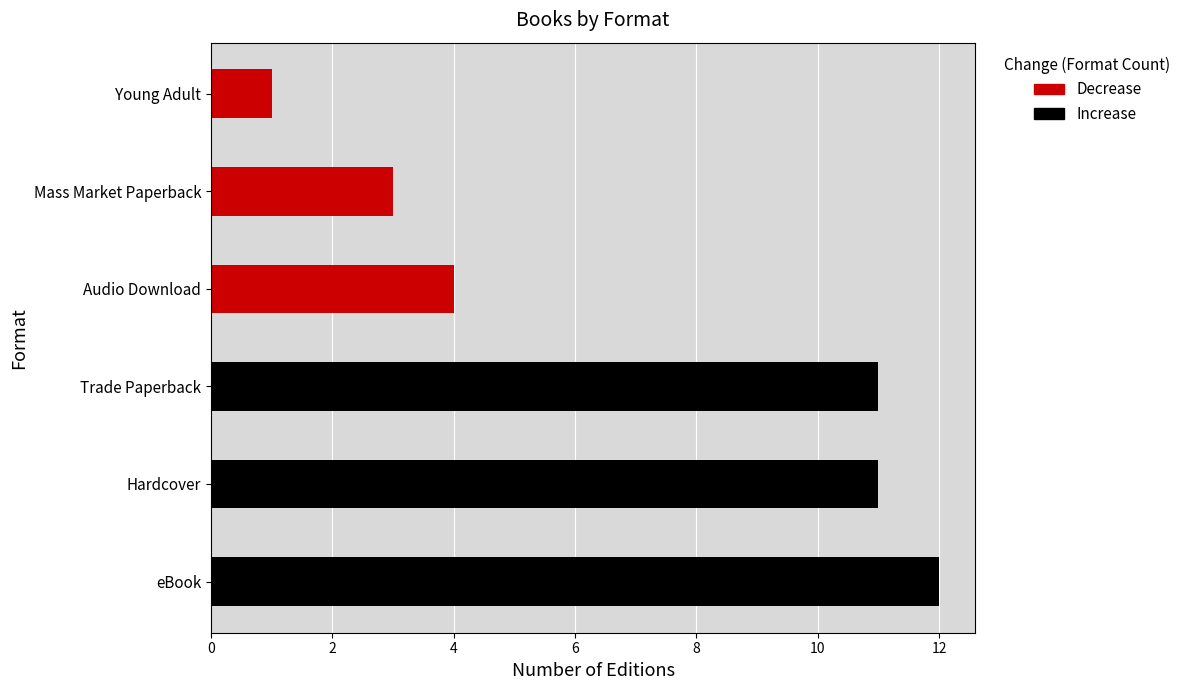

What is the sum of the values at Young Adult and eBook?

13